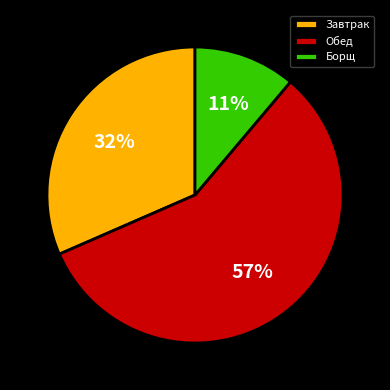

Which category has the biggest portion of the pie?

Обед